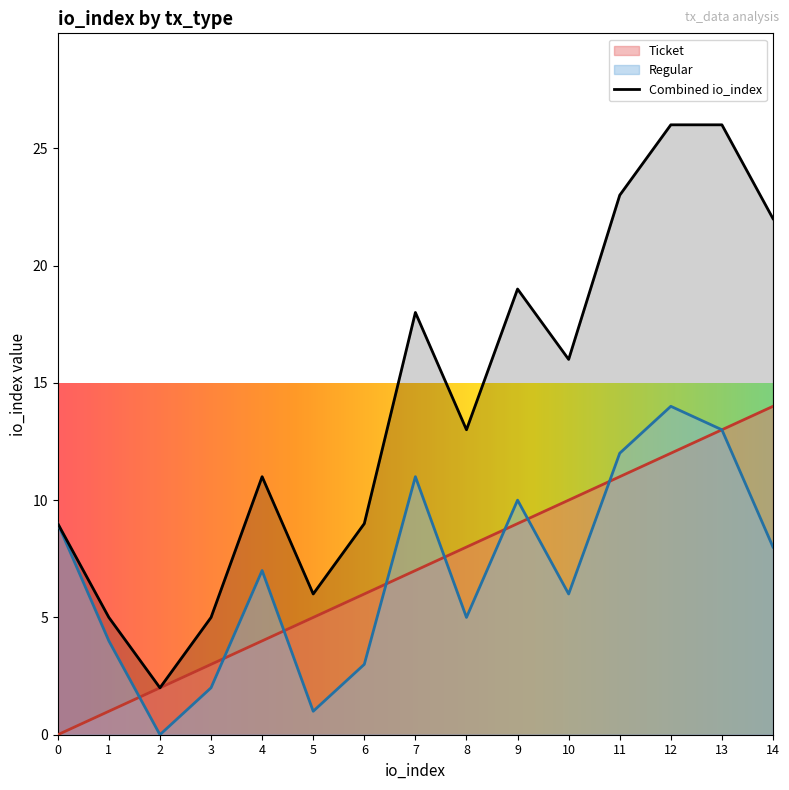

Which series changed the most between 12 and 13?

Ticket